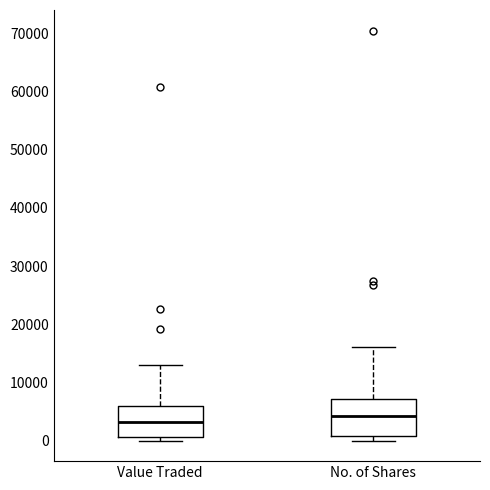

Where is the upper edge of the box for Value Traded on the y-axis? The values are not printed on the chart, so give them approximately, as read against the axis.

6000